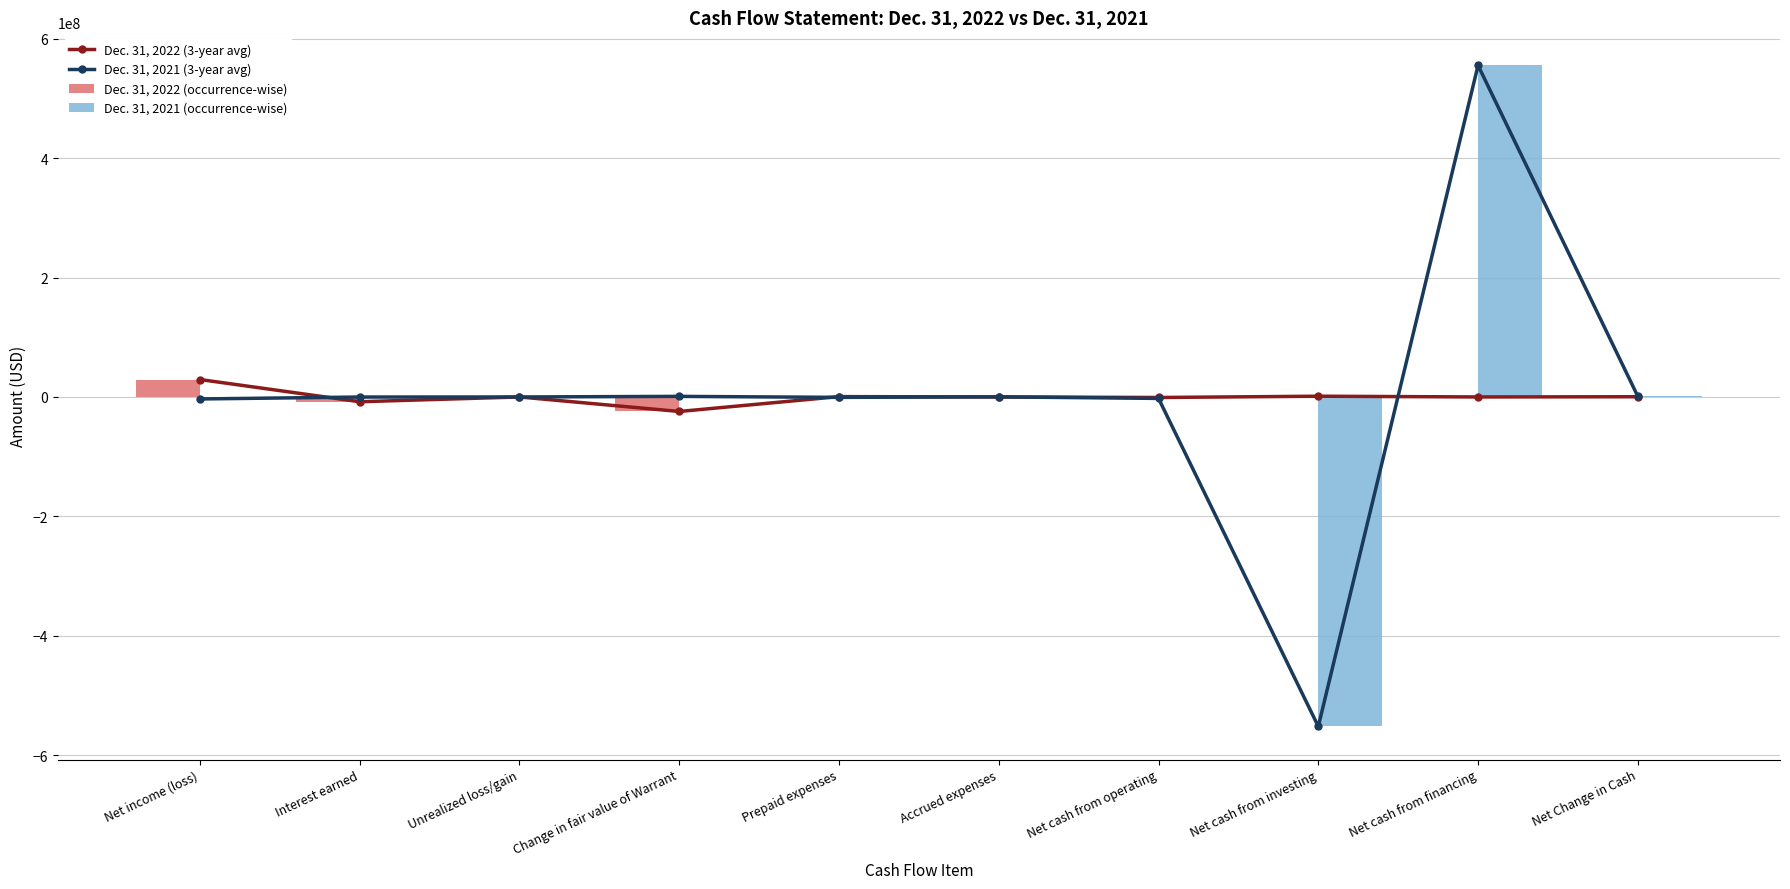

At which label does Dec. 31, 2021 (occurrence-wise) reach its peak?

Net cash from financing